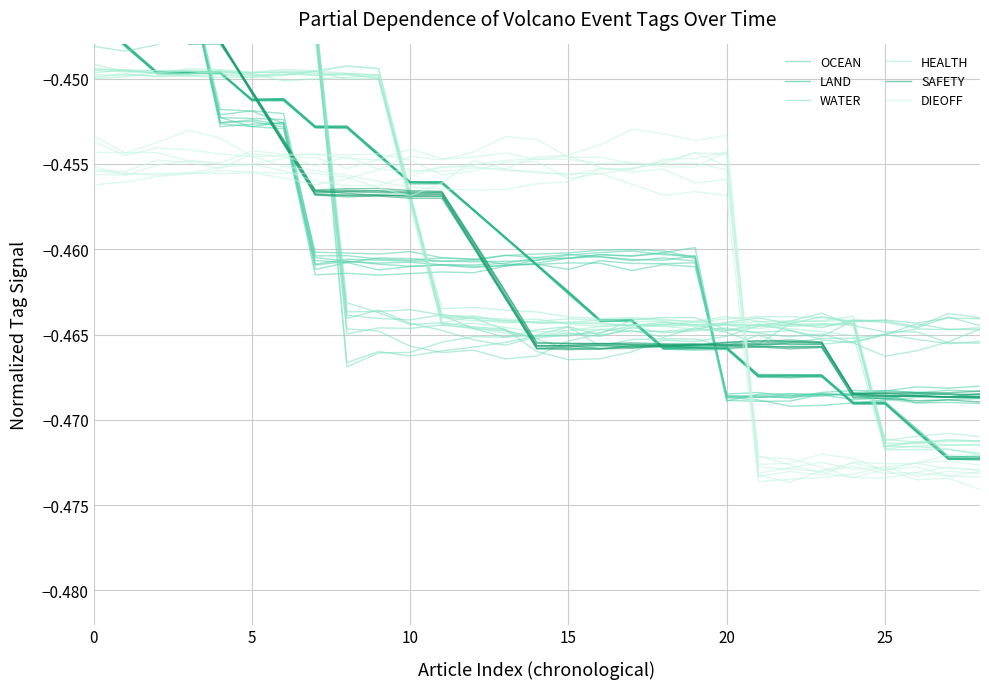

In WATER, how many points are lower than both neighbors (excluding endpoints)?

5